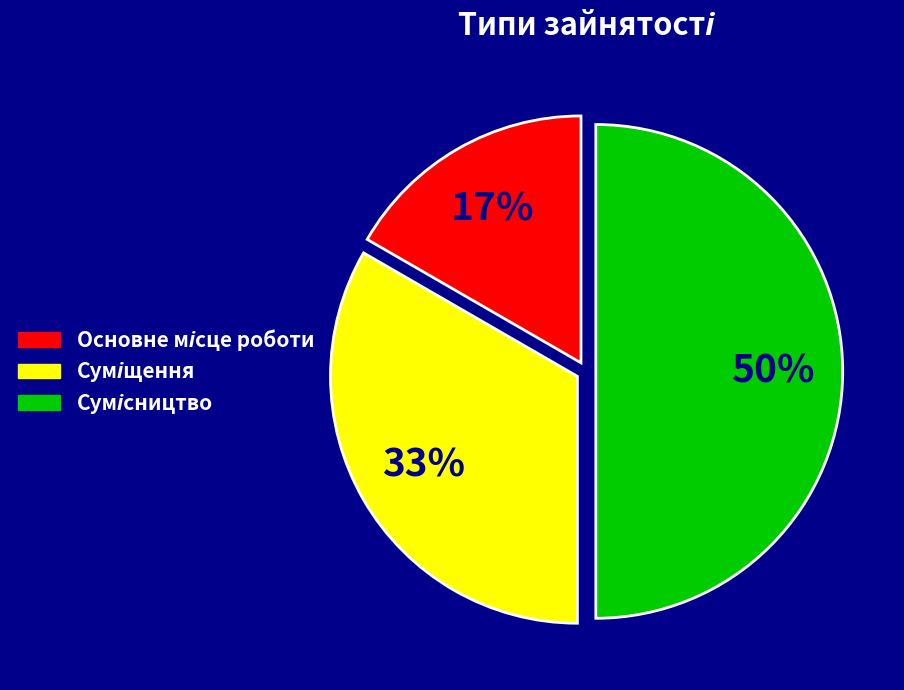

To the nearest percent, what is the average slice percentage?

33%